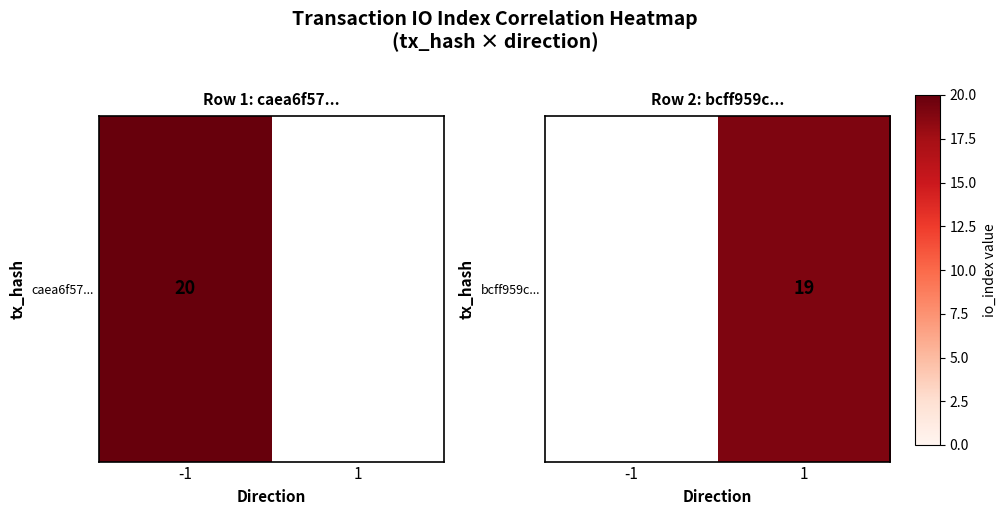

List the labels in order of value, largest first.

-1, 1